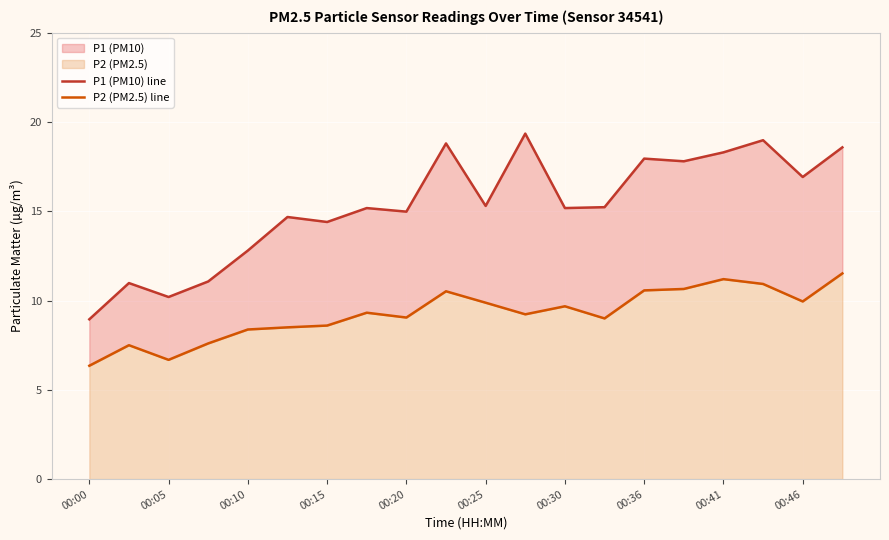

List the series in order of their peak value, lowest first.

P2 (PM2.5) line, P1 (PM10) line